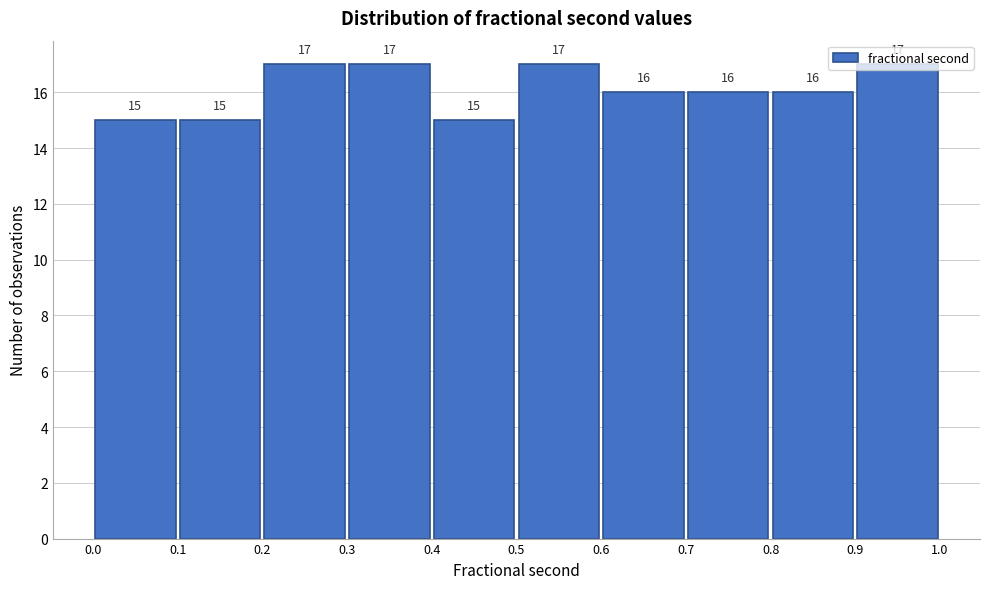

Reading left to right, list every bar in this chart as the range it spans on the x-axis followed by its height.

0.0 to 0.1: 15
0.1 to 0.2: 15
0.2 to 0.3: 17
0.3 to 0.4: 17
0.4 to 0.5: 15
0.5 to 0.6: 17
0.6 to 0.7: 16
0.7 to 0.8: 16
0.8 to 0.9: 16
0.9 to 1.0: 17